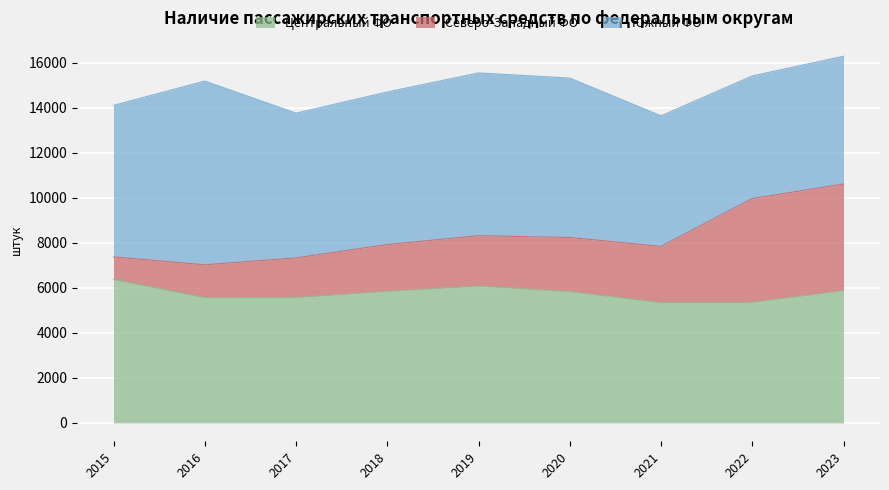

Which series changed the most between 2017 and 2023?

Северо-Западный ФО